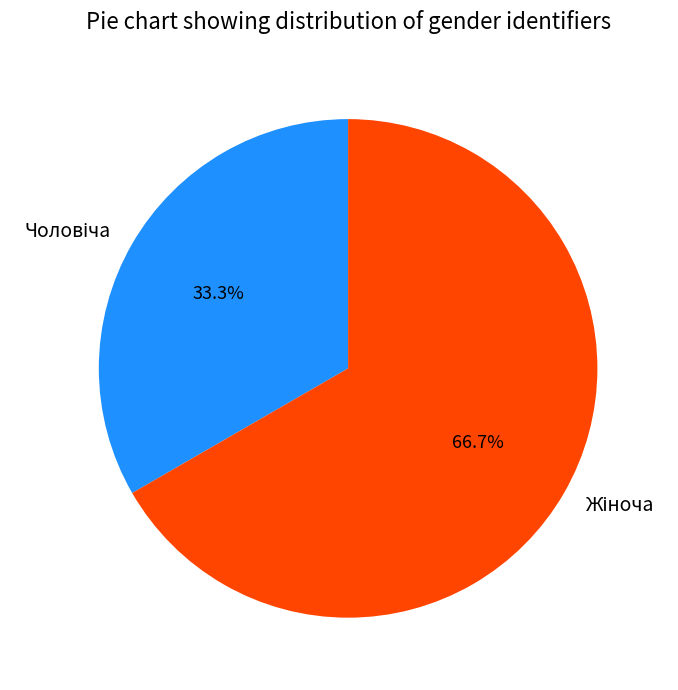

Does any single category account for the majority?

Yes